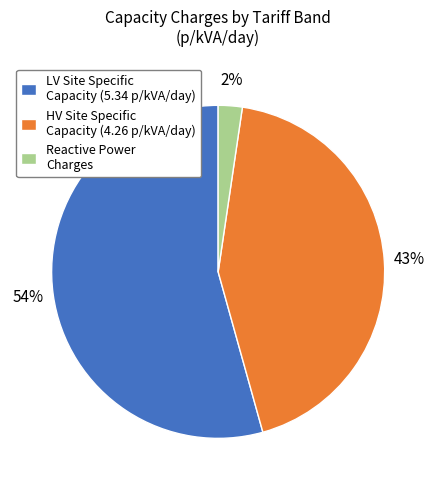

Is LV Site Specific Capacity (5.34 p/kVA/day) the majority of the pie?

Yes